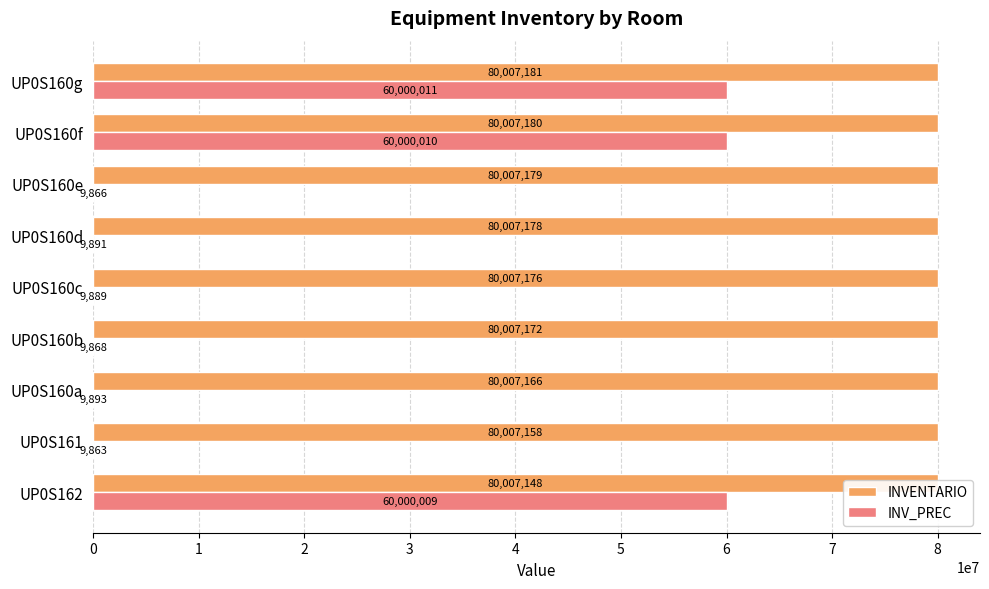

Reading left to right, extract all data points from this chart.

INVENTARIO: 80007148	80007158	80007166	80007172	80007176	80007178	80007179	80007180	80007181
INV_PREC: 60000009	9863	9893	9868	9889	9891	9866	60000010	60000011